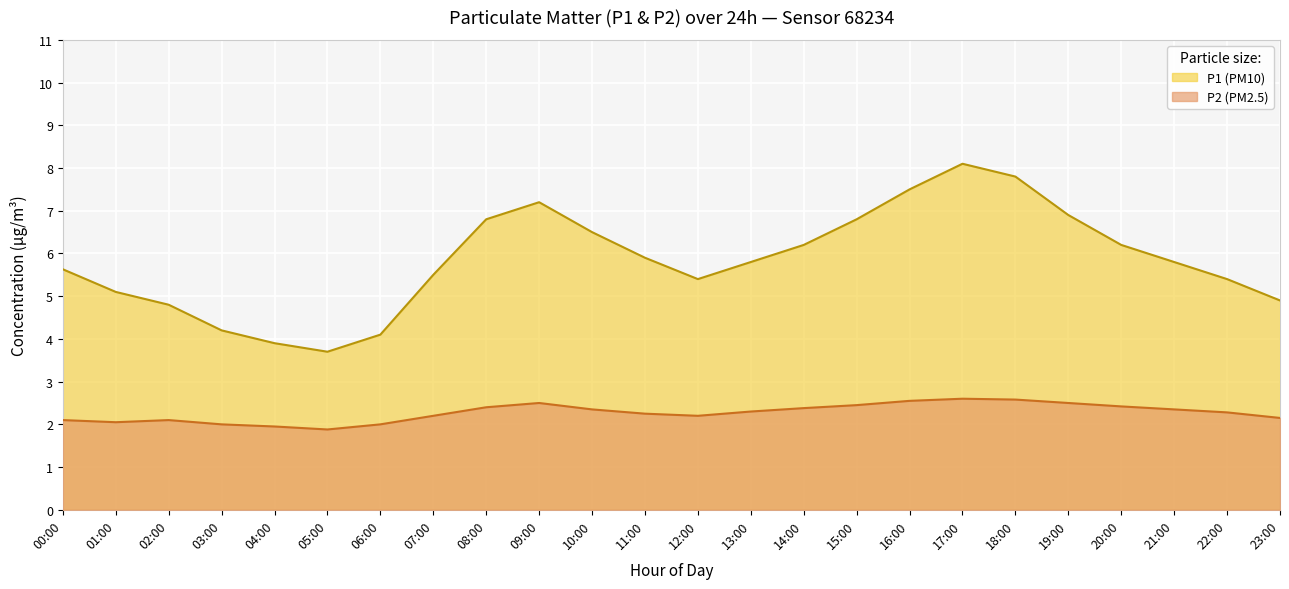

Is the value of P1 at 01:00 greater than the value of P2 at 21:00?

Yes